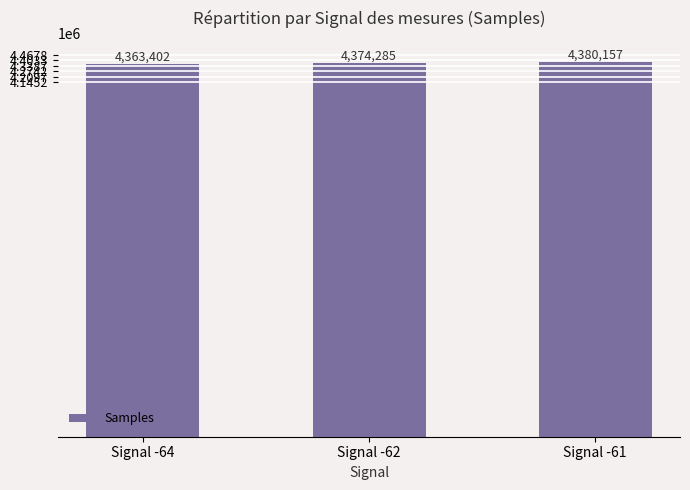

What is the difference between the maximum and second lowest values?

5872